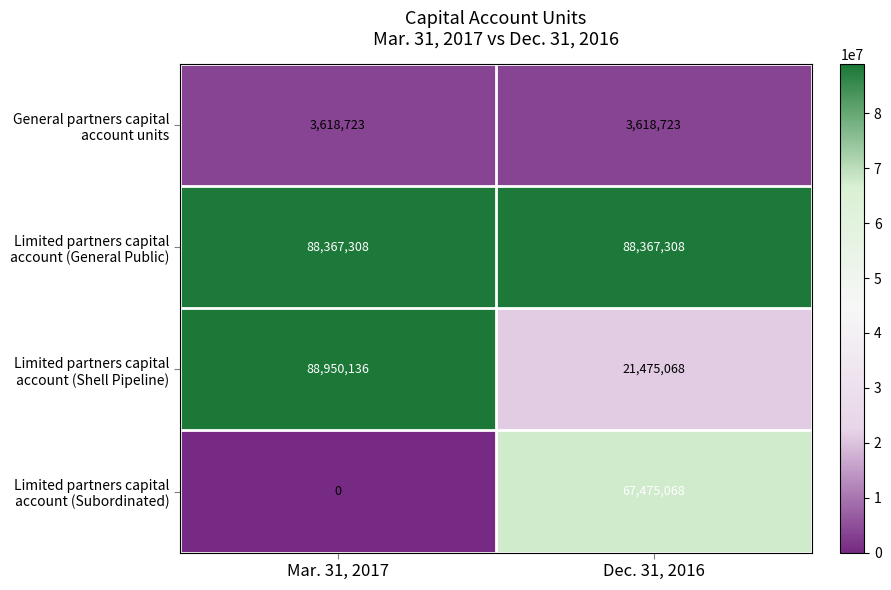

What is the maximum value shown in the chart?

88950136